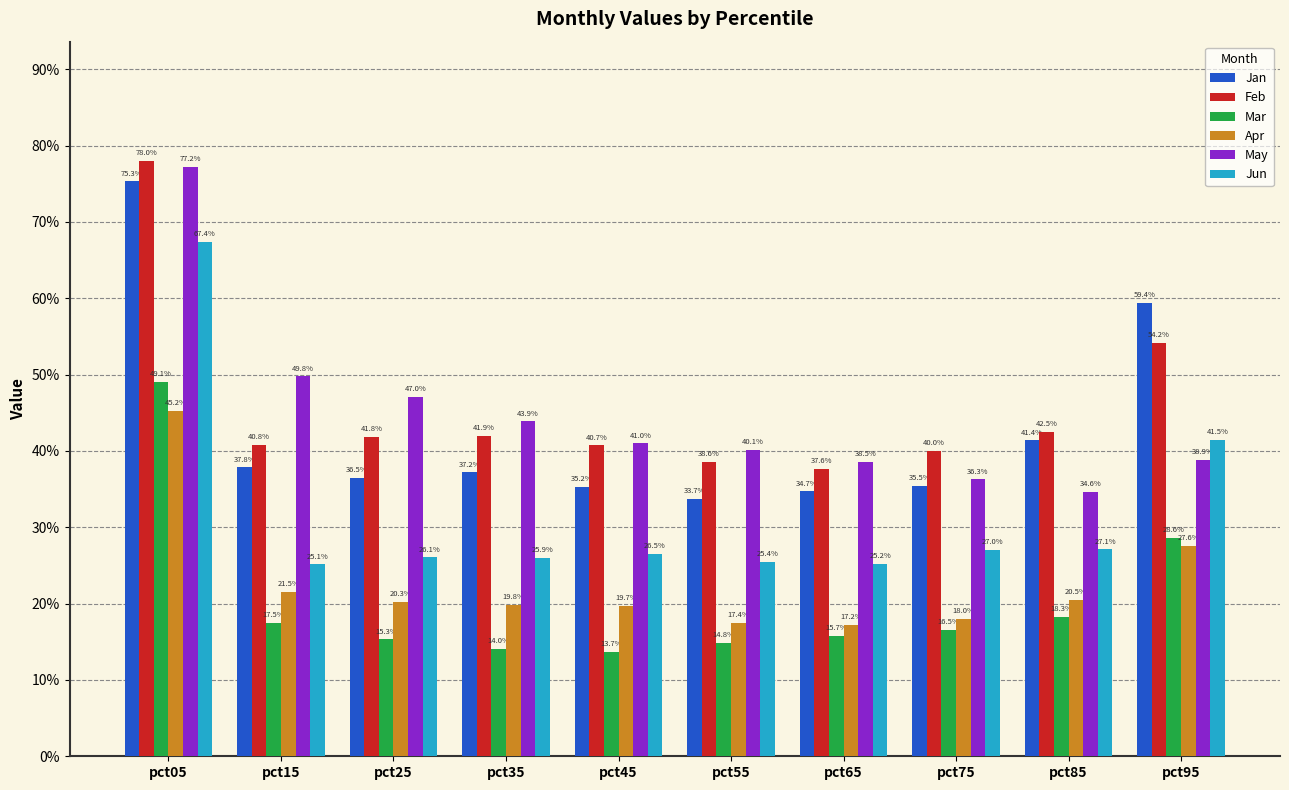

What is the sum of all Jun values?

3.2